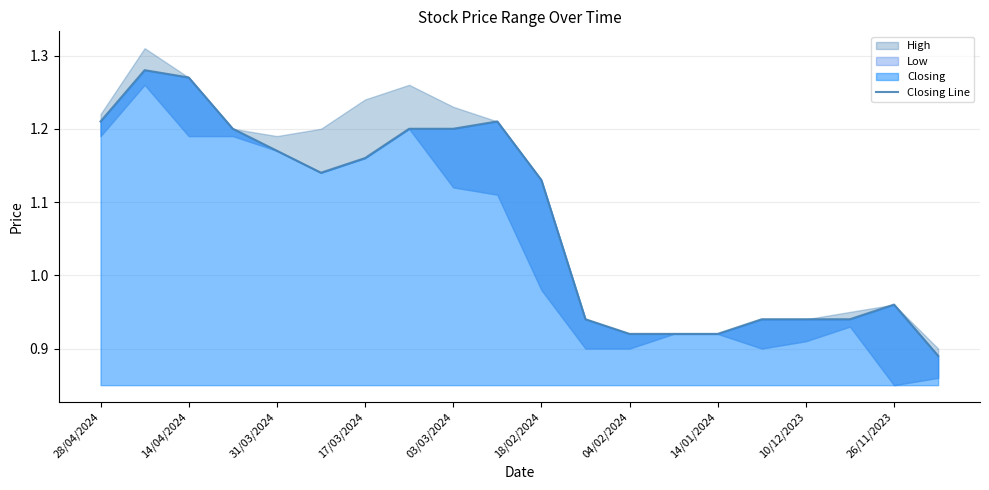

What is the sum of all values?

21.5